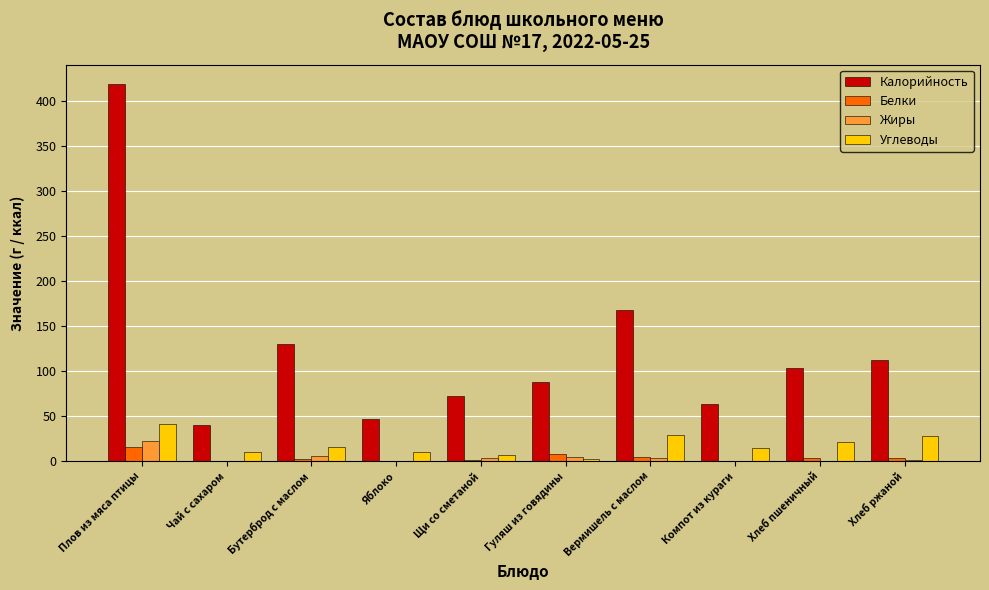

What value does the Калорийность series have at Чай с сахаром?

39.9